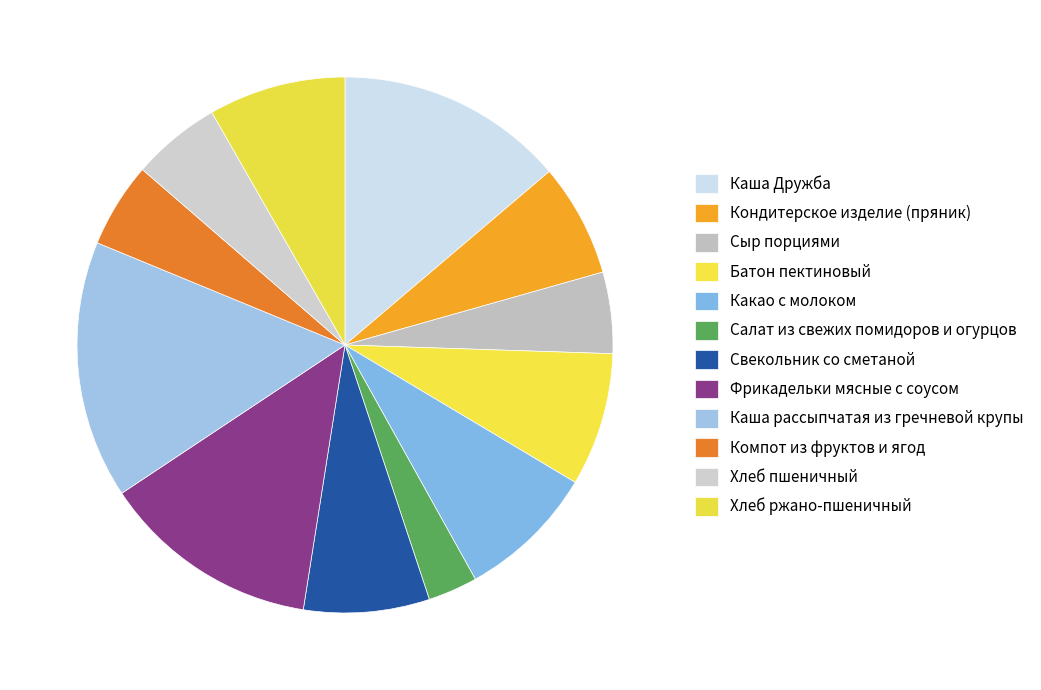

The Кондитерское изделие (пряник) slice represents 7% of the pie. True or false?

True